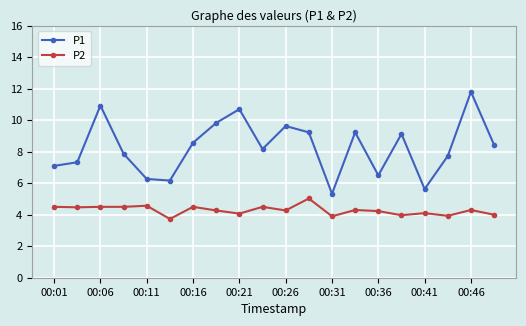

What are all the series names shown in the legend?

P1, P2